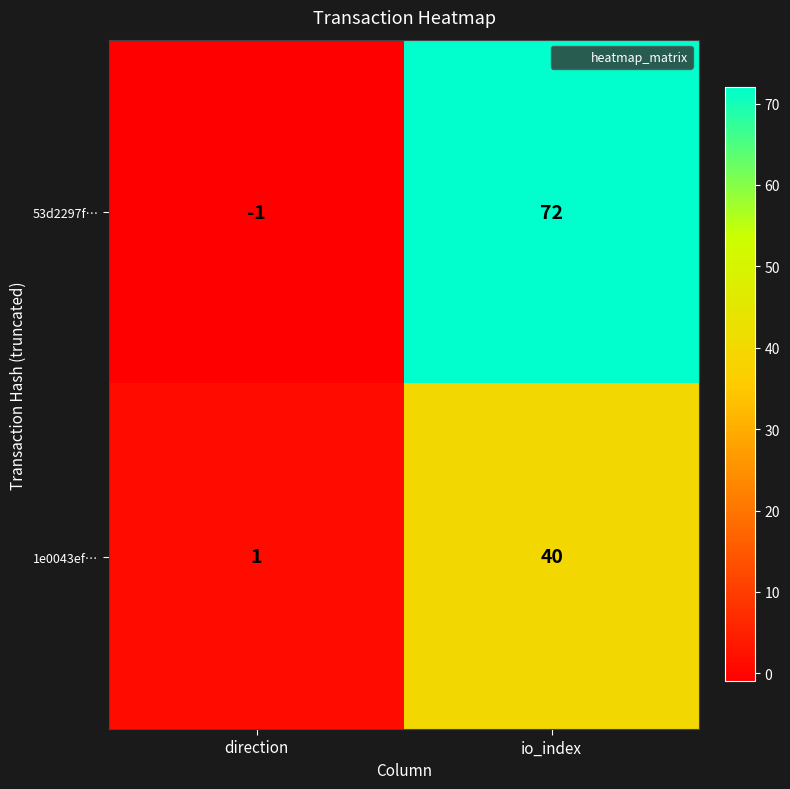

Reading left to right, transcribe all the data shown in this chart.

53d2297f…: direction=-1	io_index=72
1e0043ef…: direction=1	io_index=40